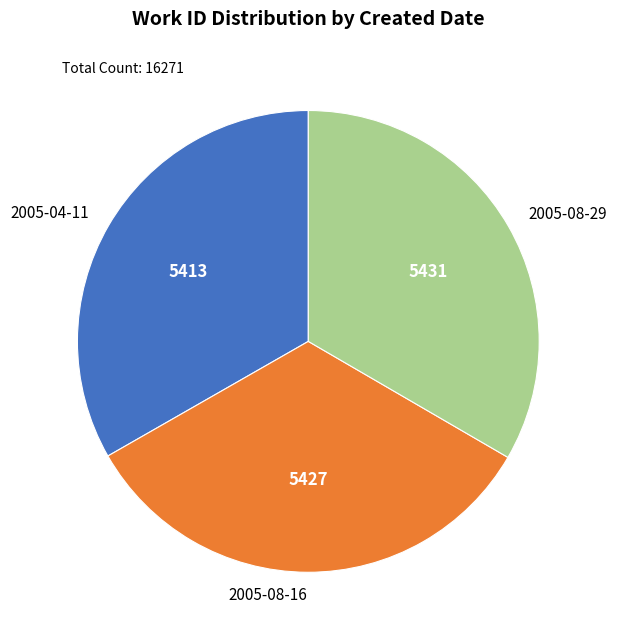

Is it true that 2005-04-11 is 40% of the pie?

False